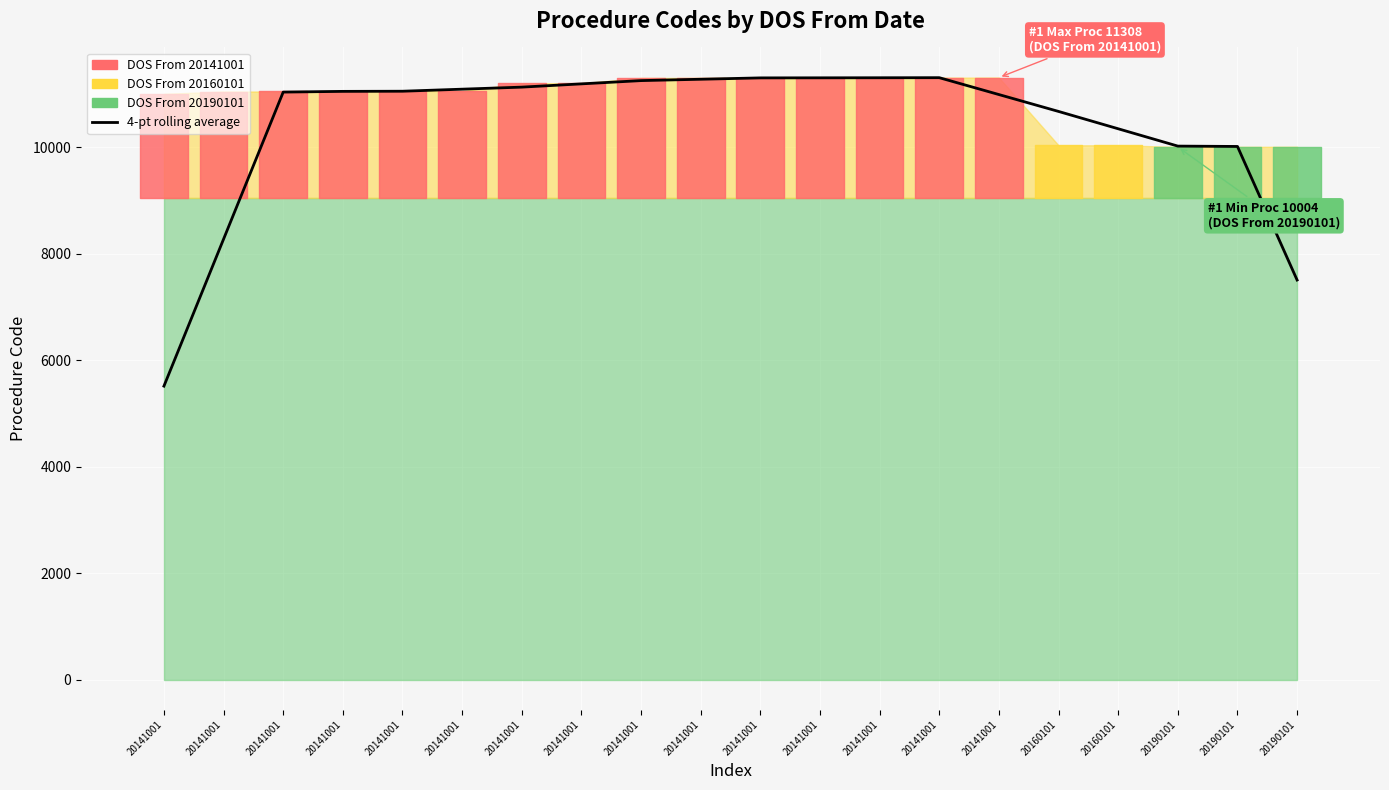

What is the average value?

10380.5